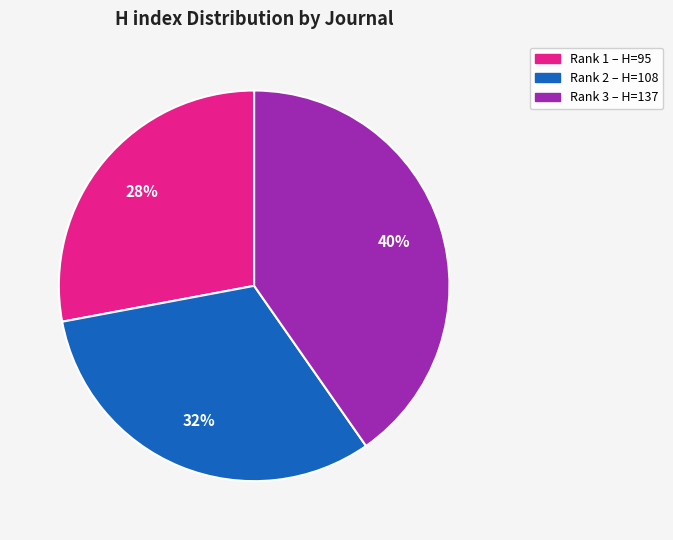

To the nearest percent, what is the average slice percentage?

33%